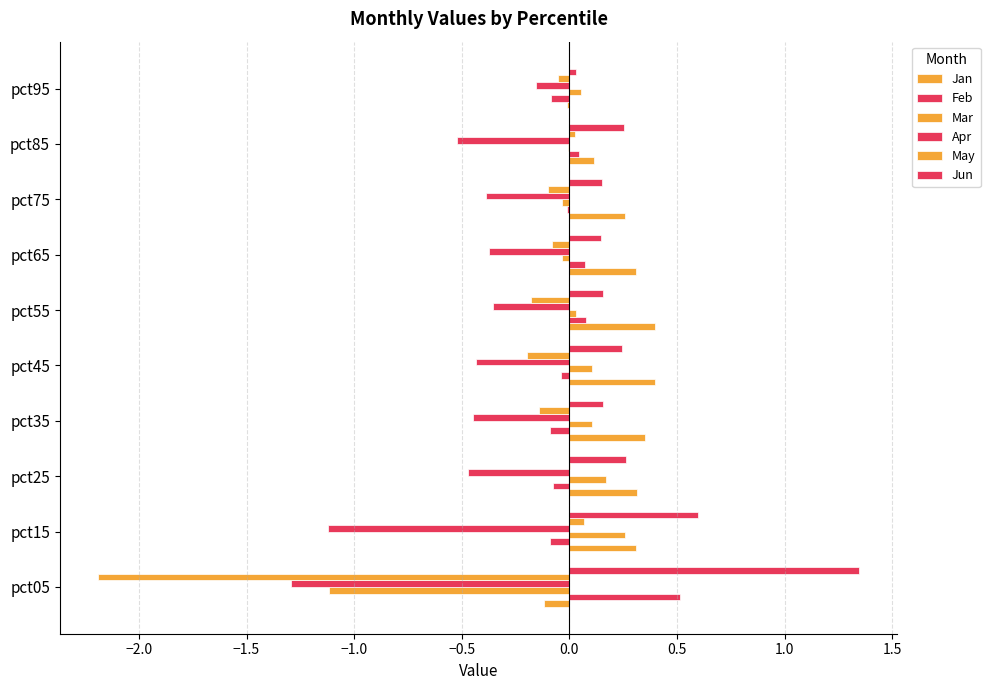

List the series in order of their peak value, lowest first.

Apr, May, Mar, Jan, Feb, Jun